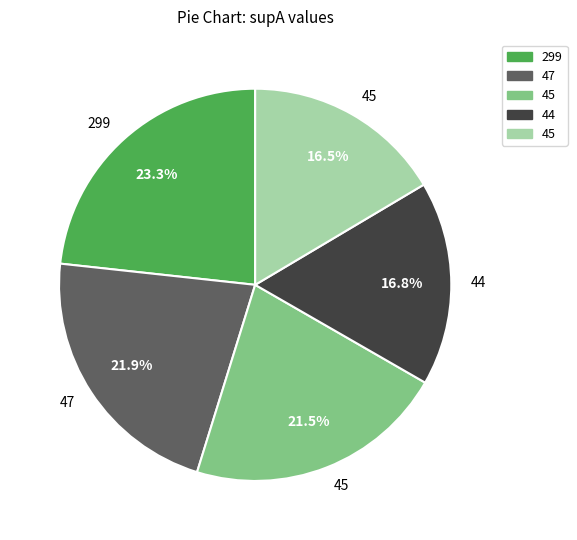

Does any single category account for the majority?

No